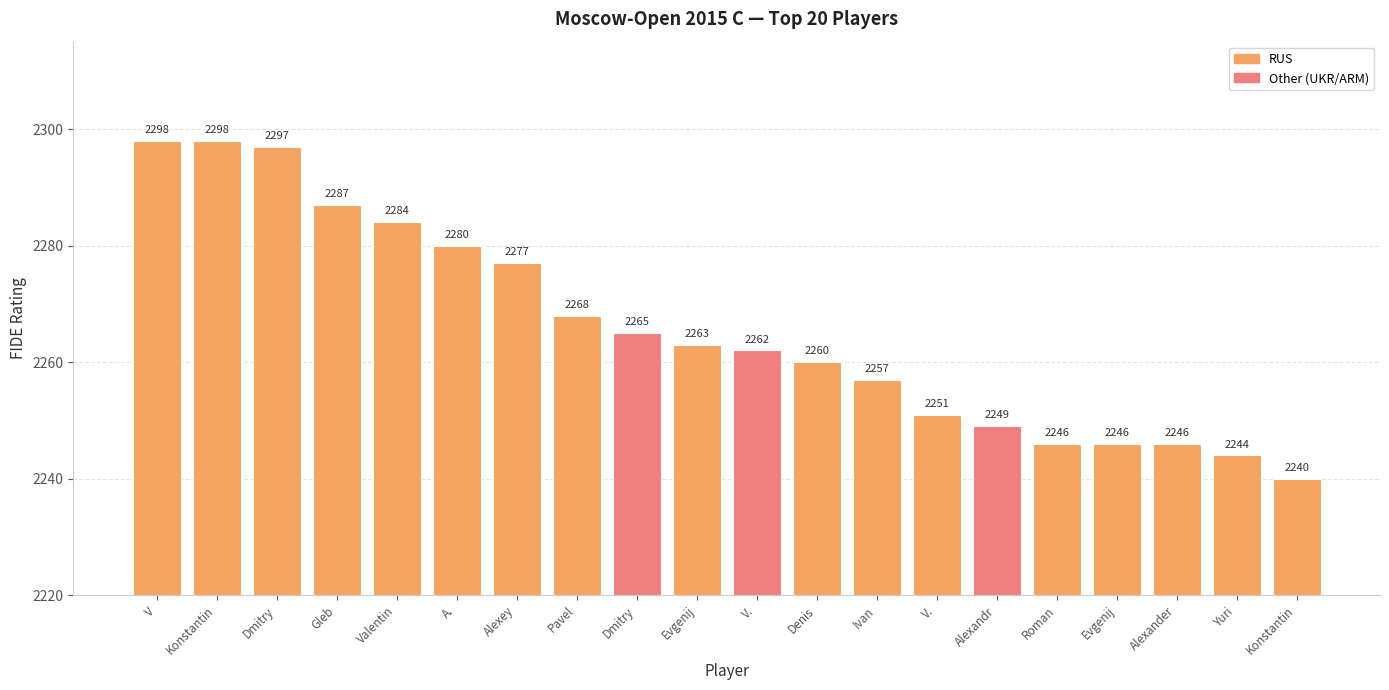

How many series are shown in this chart?

1